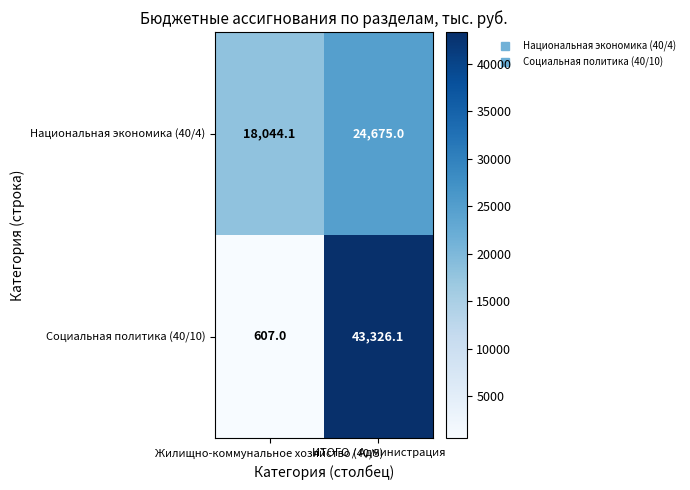

How many series are shown in this chart?

2